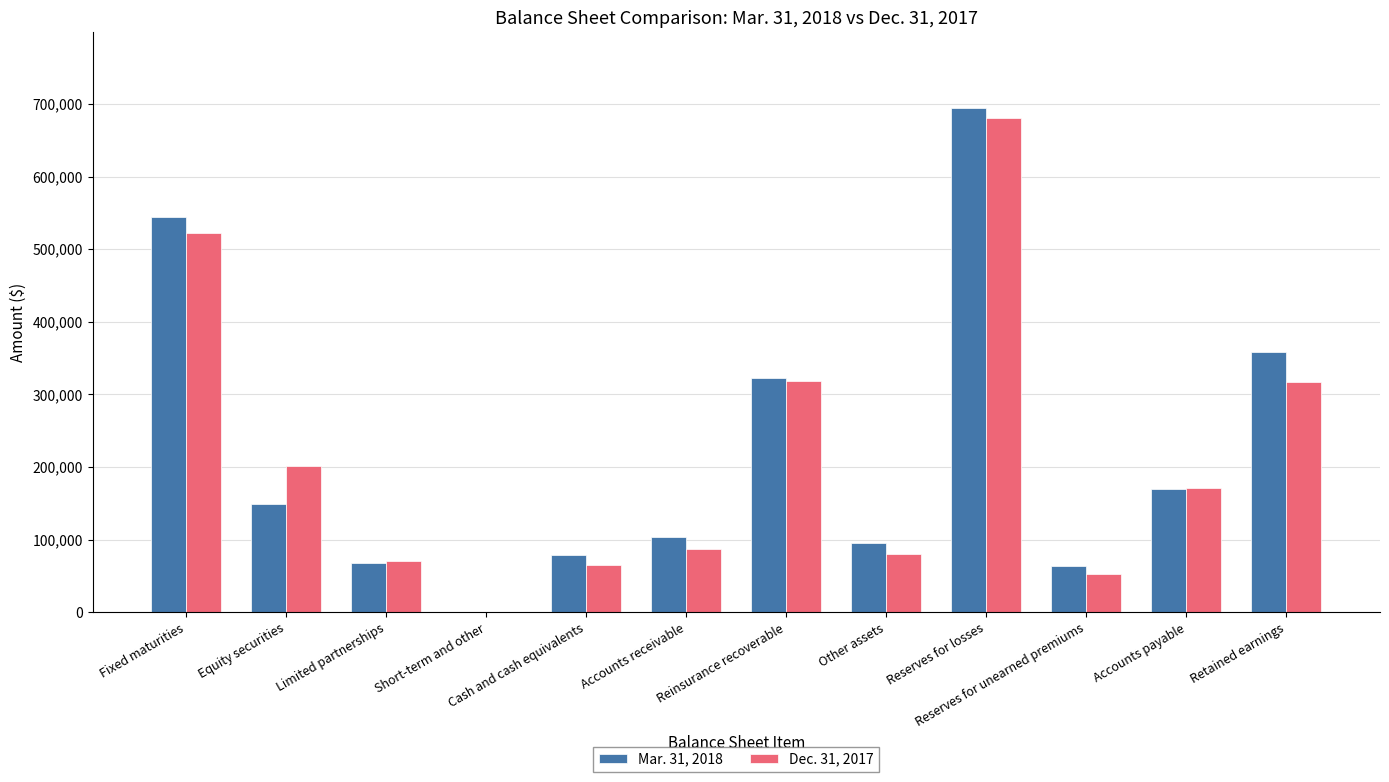

Between Fixed maturities and Reserves for losses, which series saw the biggest shift?

Dec. 31, 2017